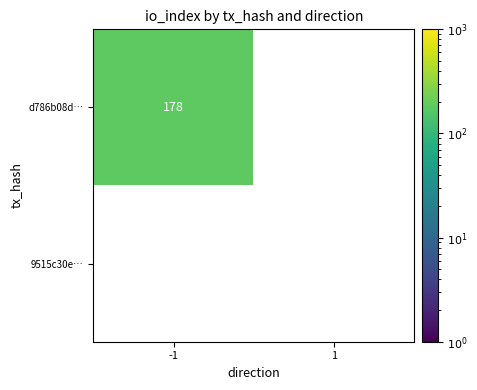

Reading left to right, extract all data points from this chart.

d786b08d…: 178	0
9515c30e…: 0	0